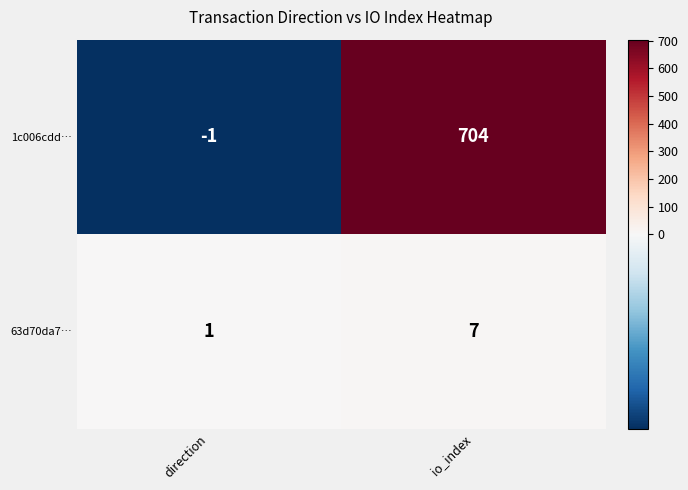

Which series has the widest spread of values?

1c006cdd…